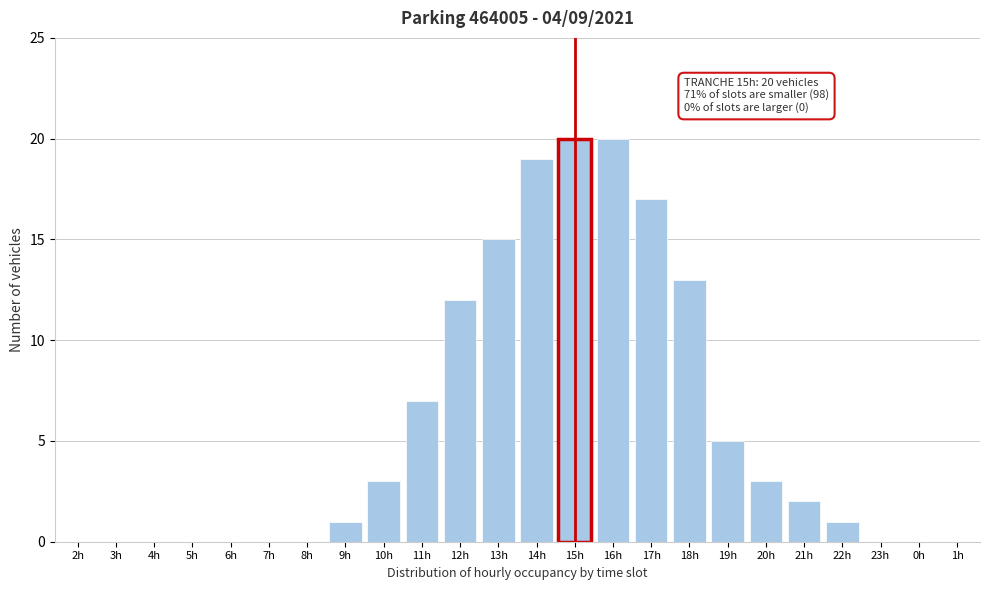

Reading left to right, extract all data points from this chart.

2h=0	3h=0	4h=0	5h=0	6h=0	7h=0	8h=0	9h=1	10h=3	11h=7	12h=12	13h=15	14h=19	15h=20	16h=20	17h=17	18h=13	19h=5	20h=3	21h=2	22h=1	23h=0	0h=0	1h=0